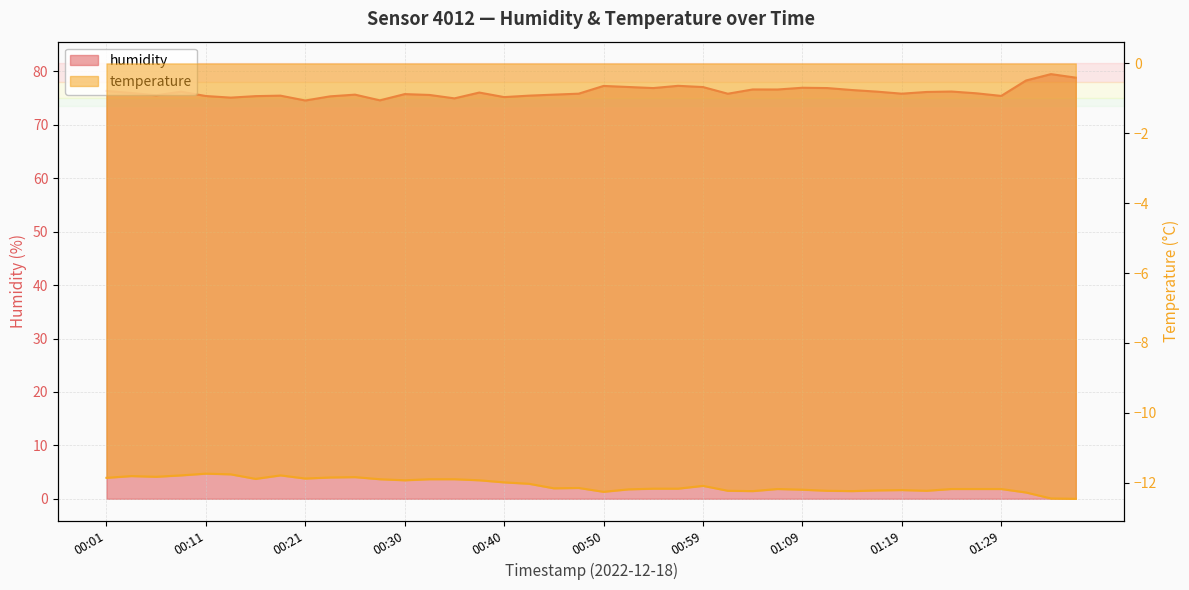

How many values in the temperature series exceed -12?

17